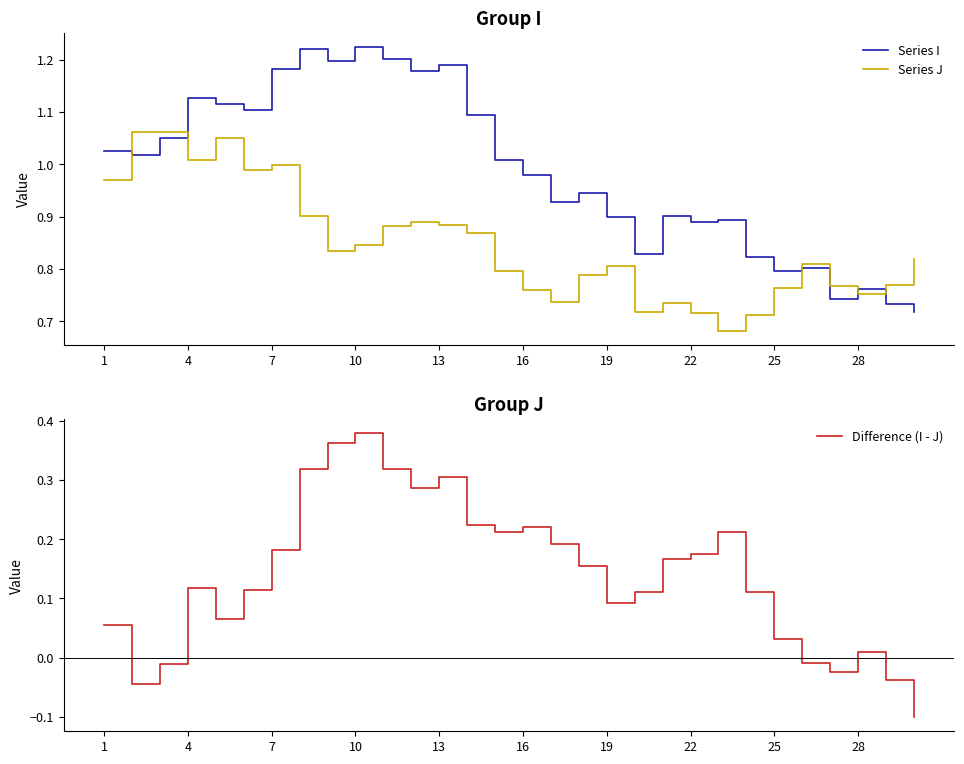

What is the minimum value for Difference (I - J)?

-0.1